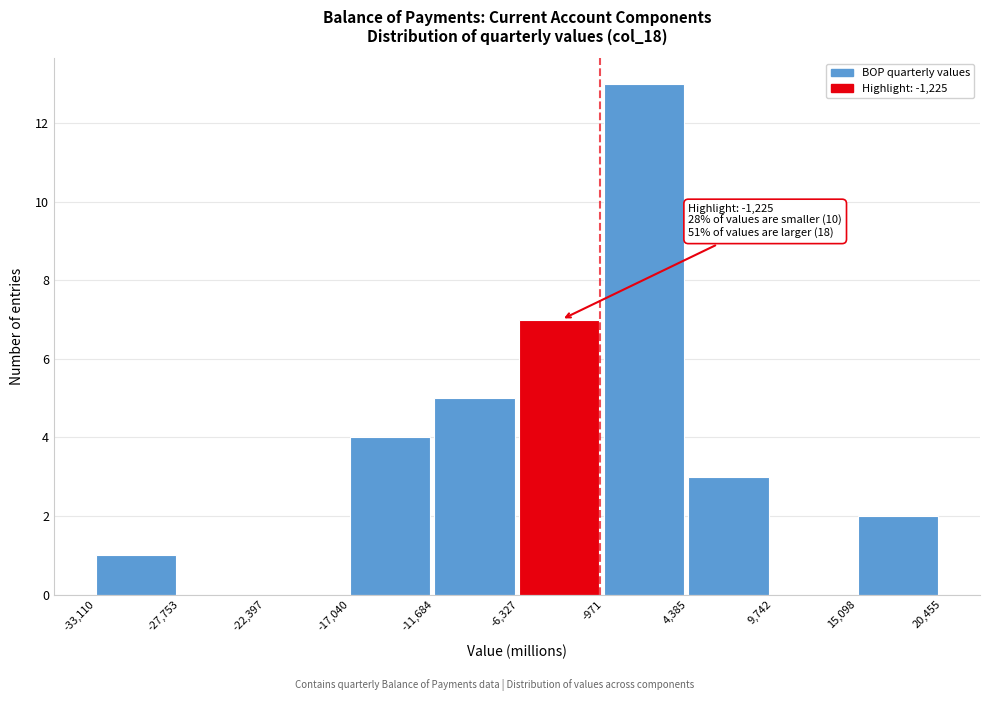

Which range on the x-axis has the tallest bar?

-971 to 4,385